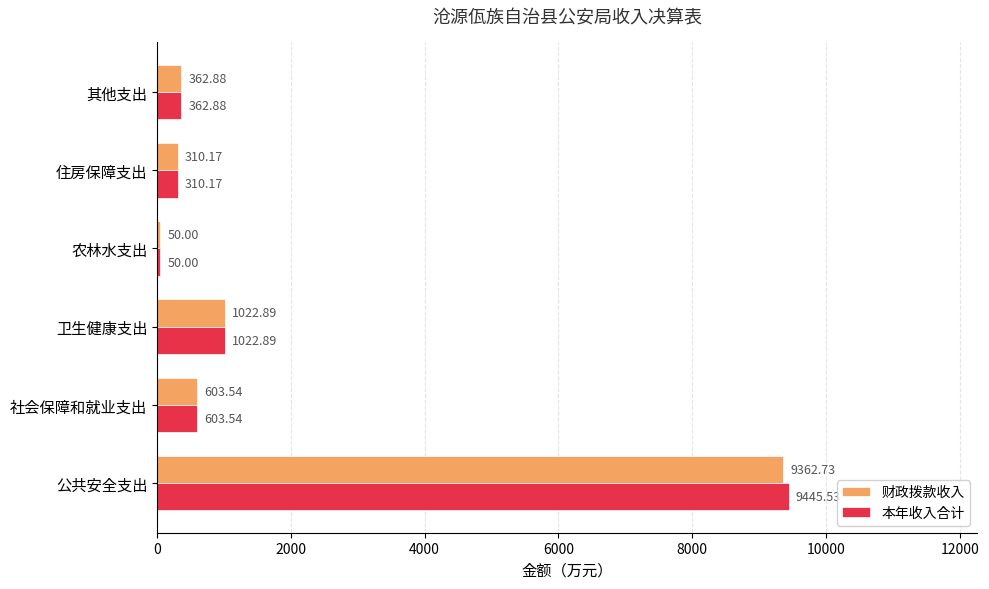

What is the difference between the 财政拨款收入 values at 社会保障和就业支出 and 其他支出?

240.7